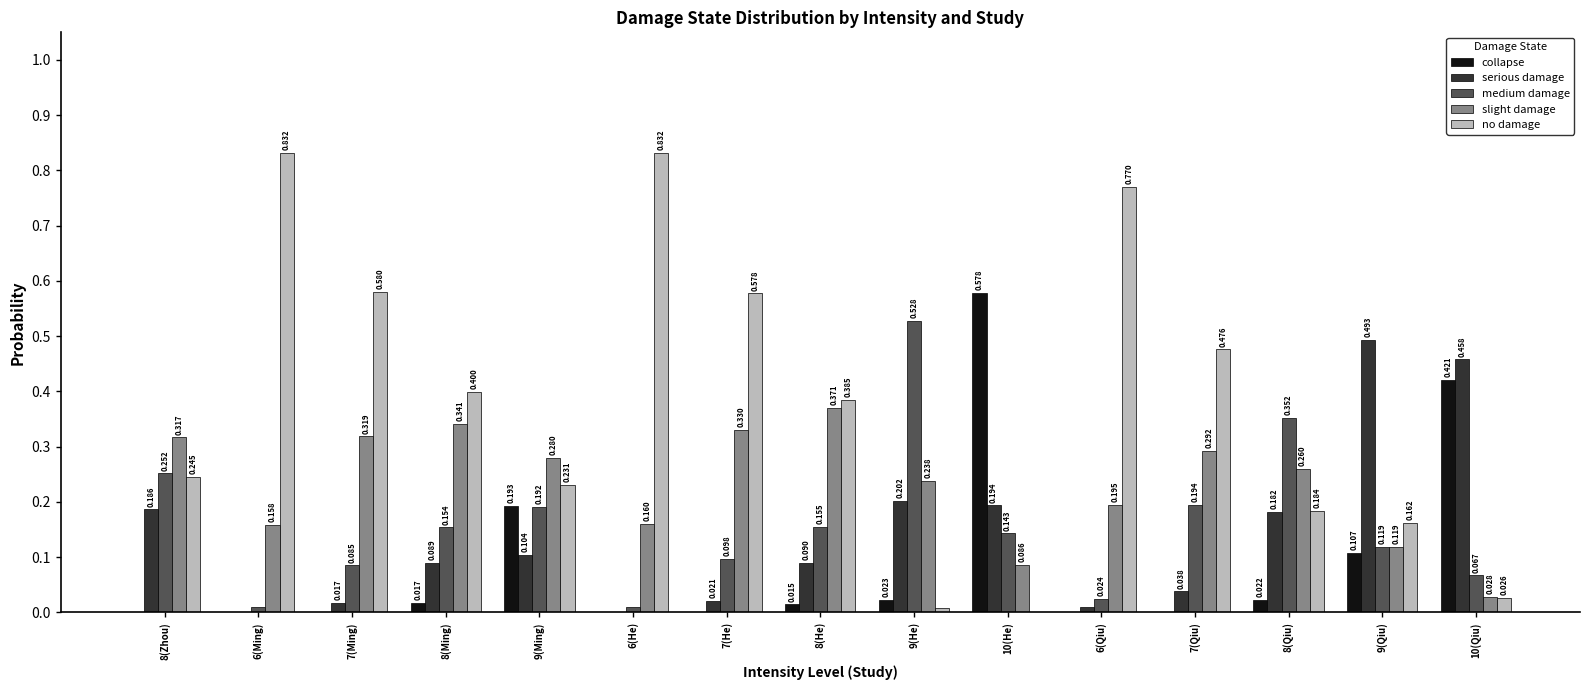

Which series changed the most between 8(He) and 9(He)?

no damage